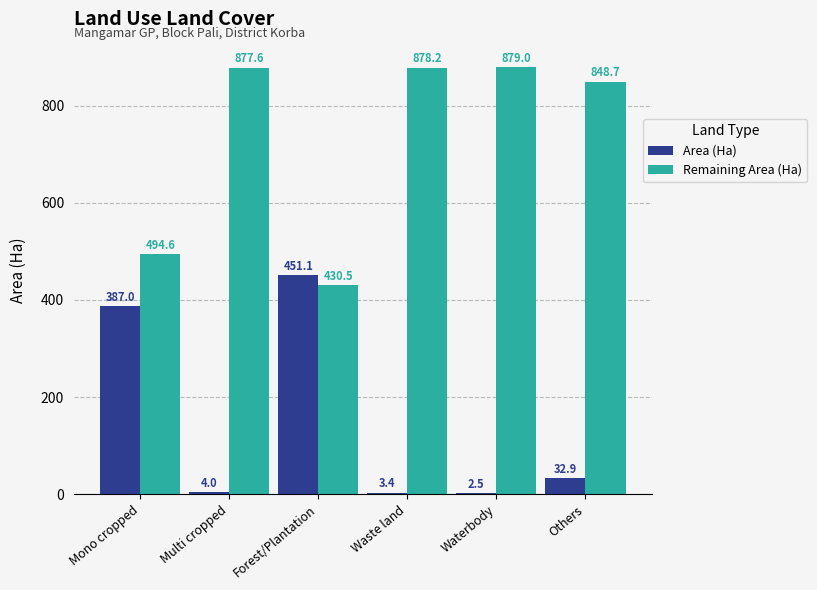

Count the number of data series in this chart.

2